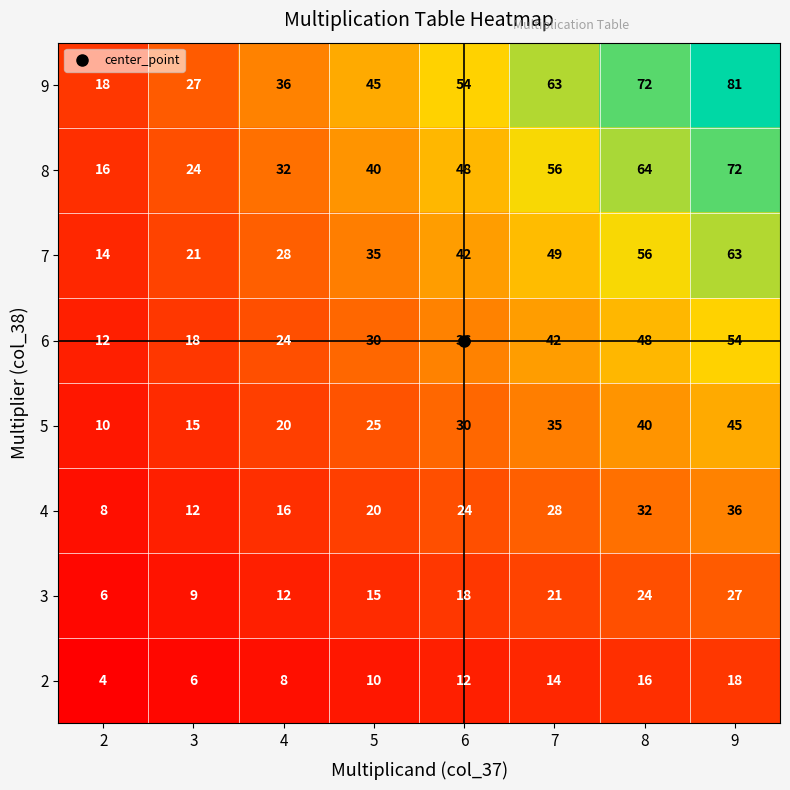

At which category is the sum across all series the highest?

9